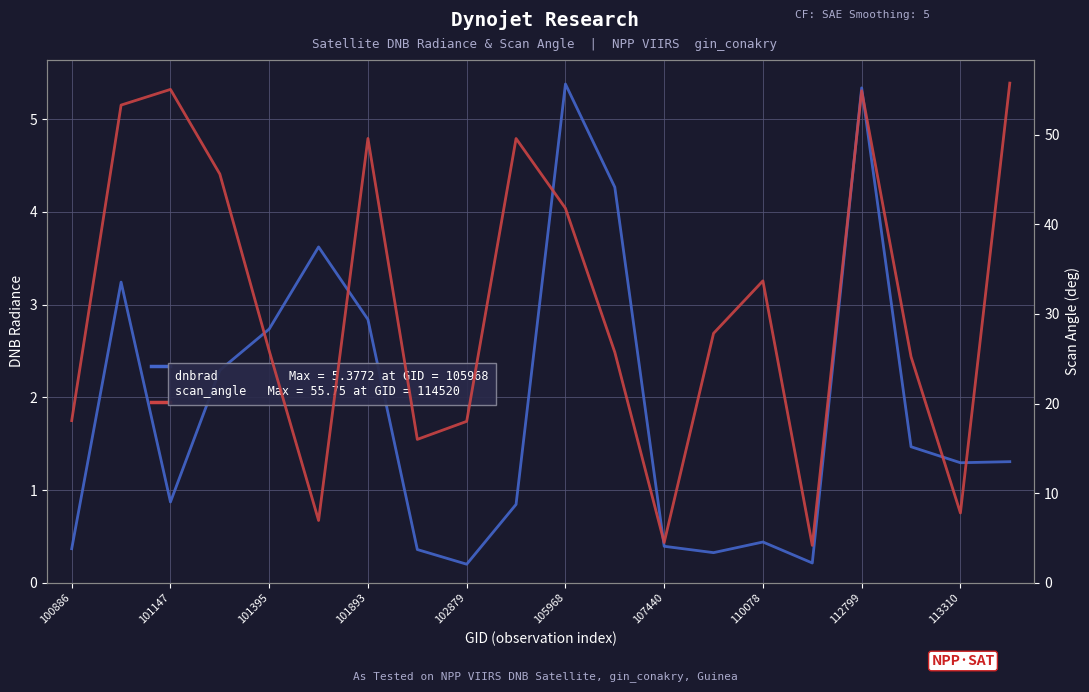

What is the approximate value of scan_angle at 110078?

33.7